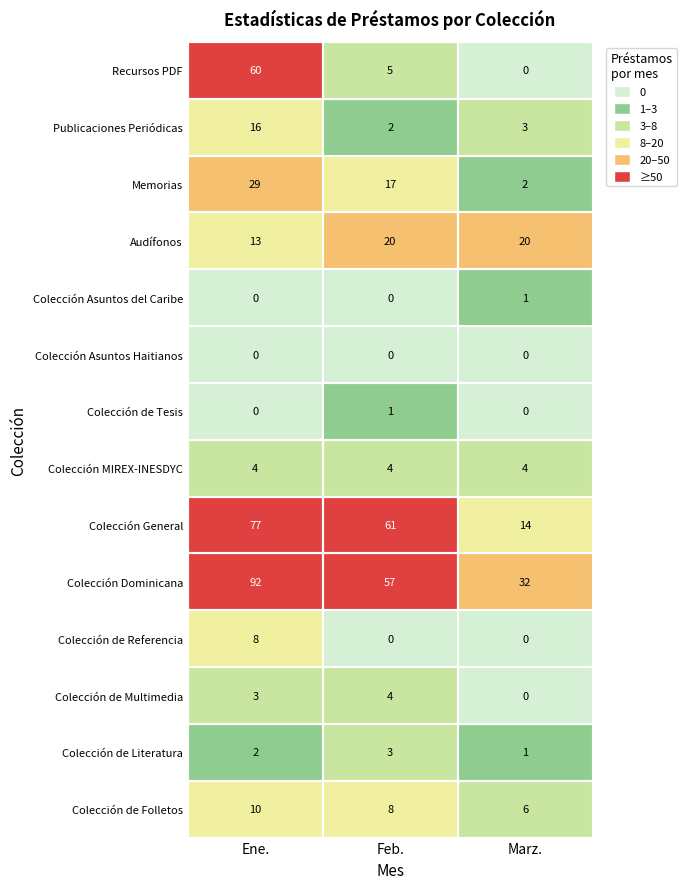

The value of Colección de Referencia at Marz. is 3. True or false?

False